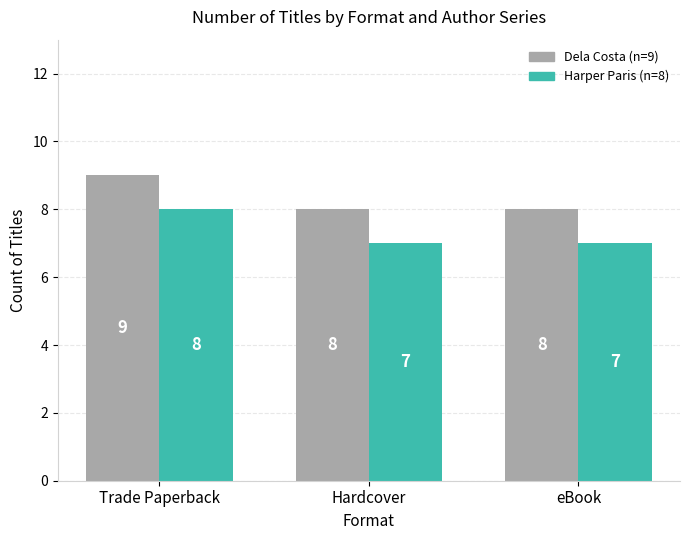

What is the smallest value displayed?

7